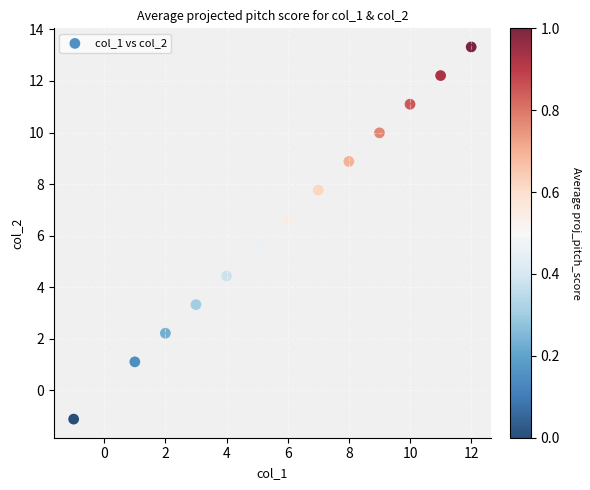

What is the range of X values (max minus min)?

13.0